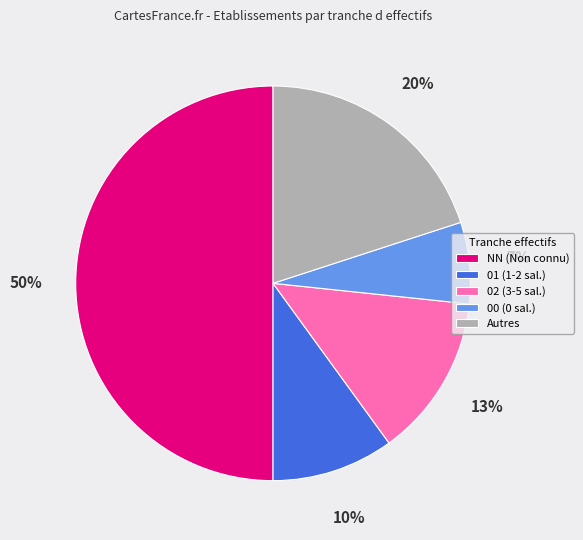

Is it true that 02 (3-5 sal.) is 13% of the pie?

True